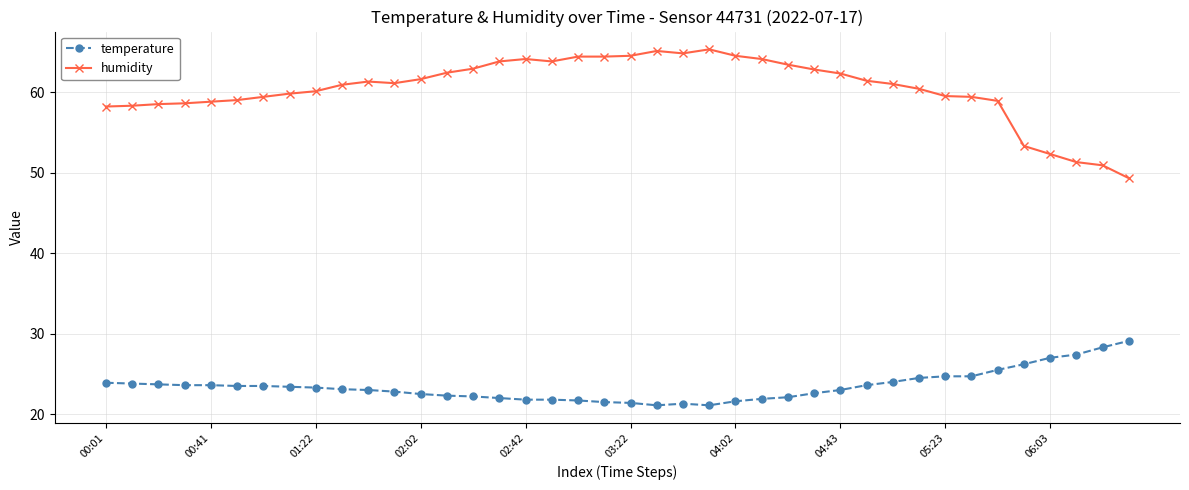

What is the value of the temperature point at the 19th from the left?

21.7